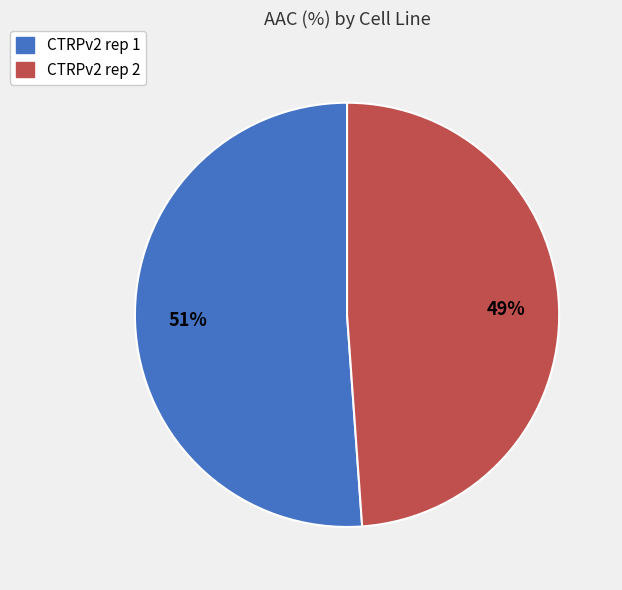

To the nearest percent, what is the average slice percentage?

50%